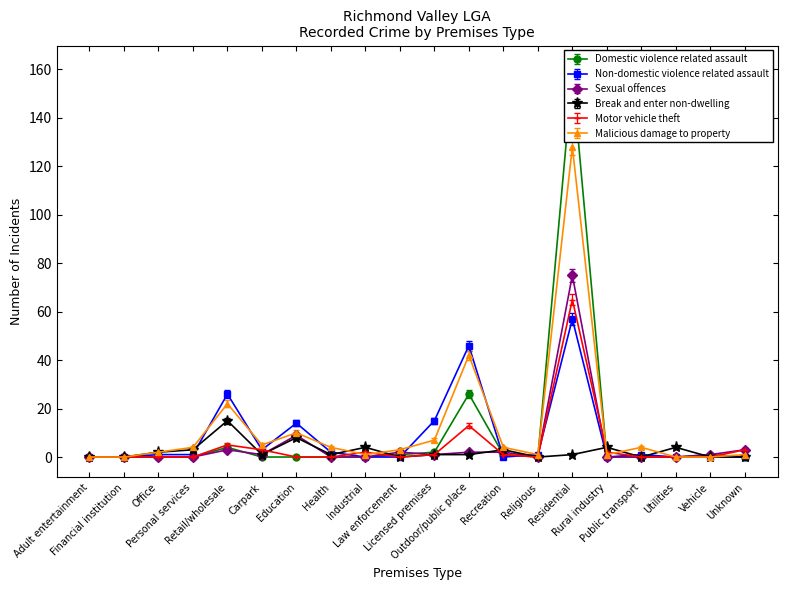

How many lines are shown in the chart?

6